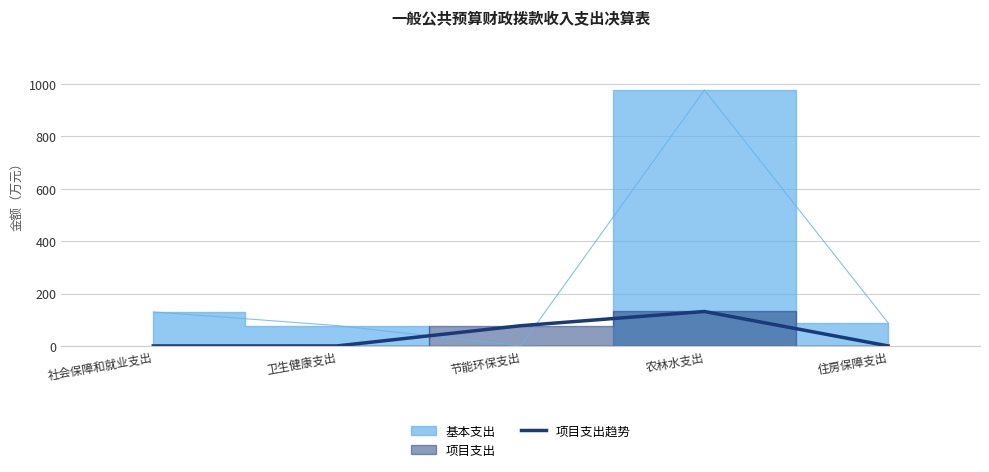

True or false: 项目支出趋势 has a value of 91.8 at 社会保障和就业支出.

False